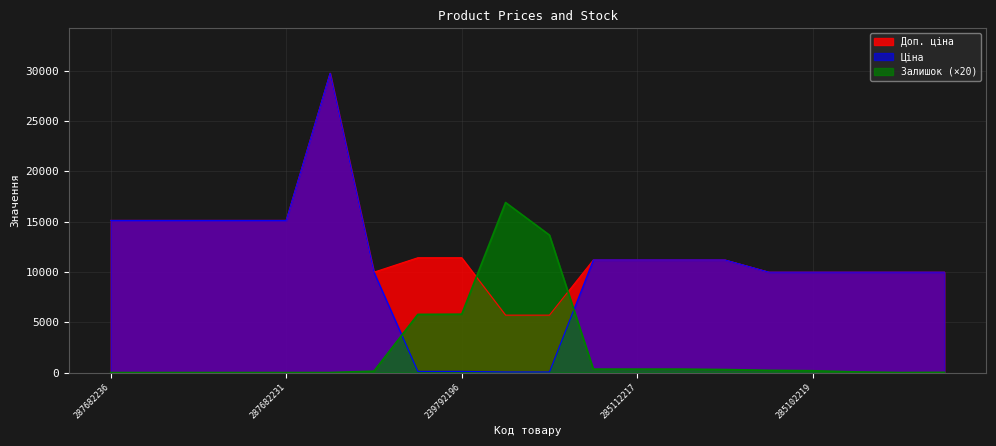

True or false: Ціна and Залишок intersect in this chart.

True